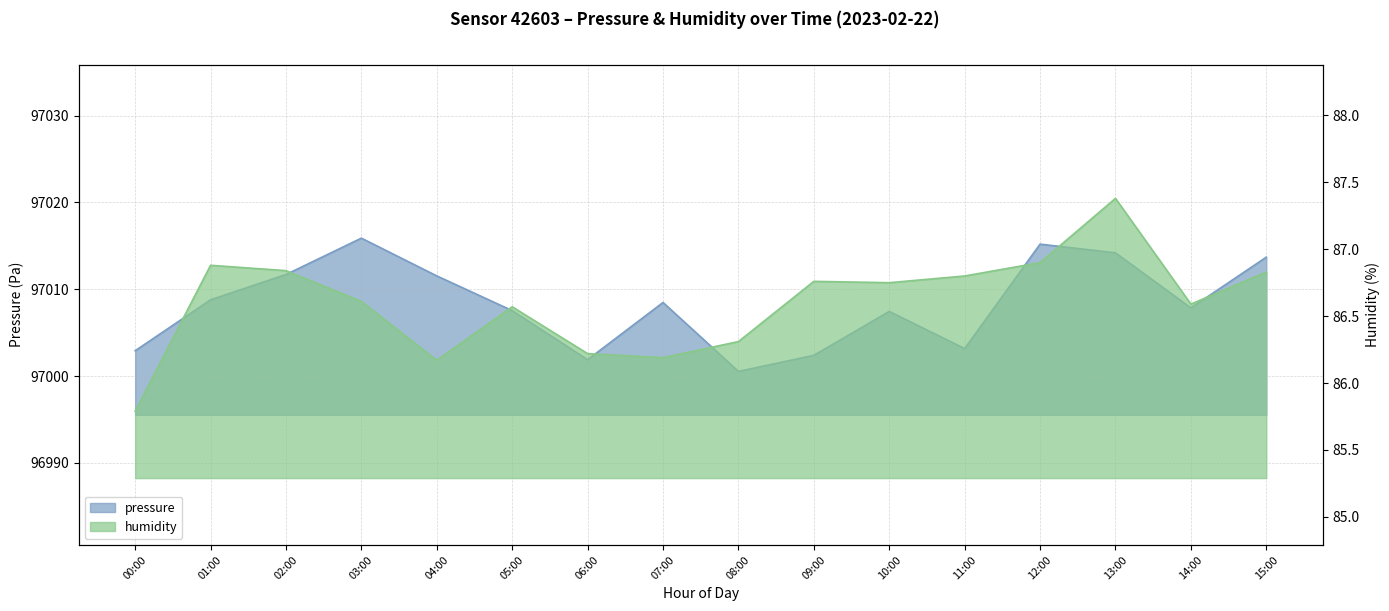

What is the difference between the highest and lowest values at 07:00?

96922.3